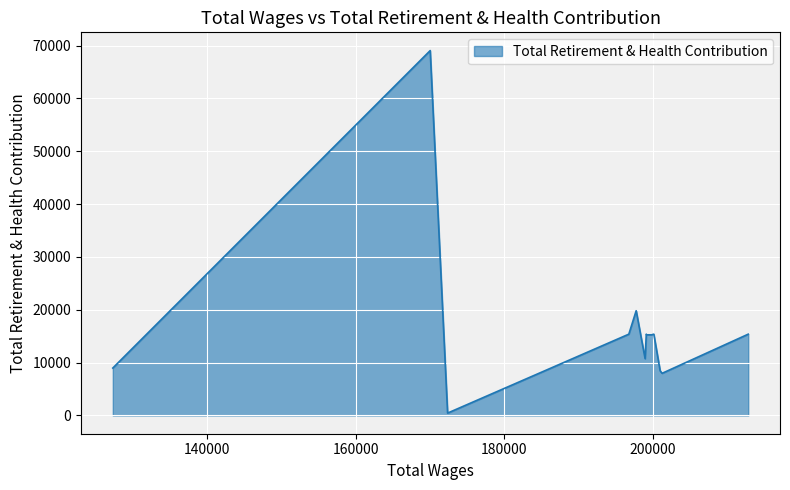

Count the number of values greater than 15265.

6